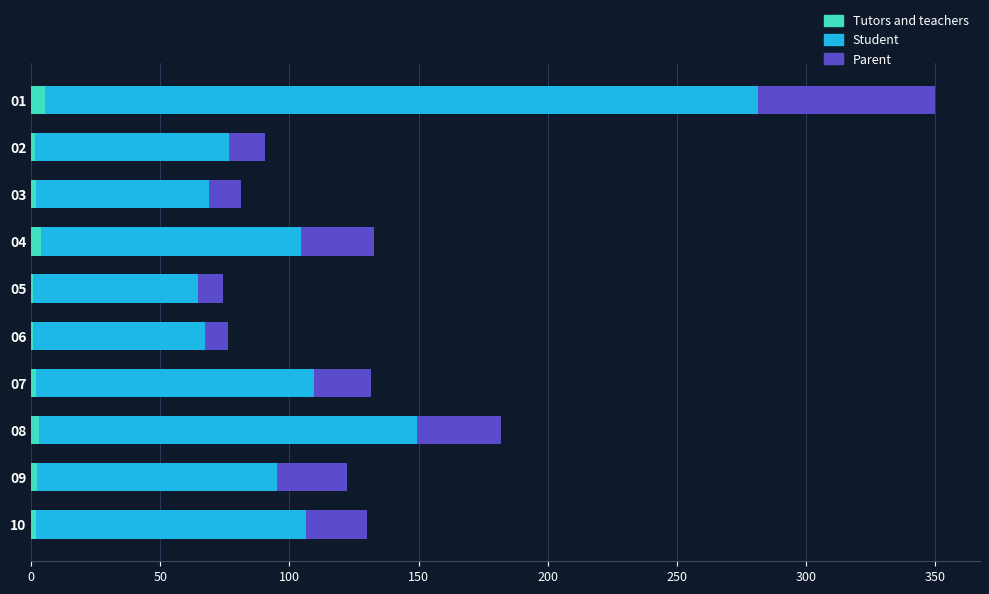

What are all the series names shown in the legend?

Tutors and teachers, Student, Parent